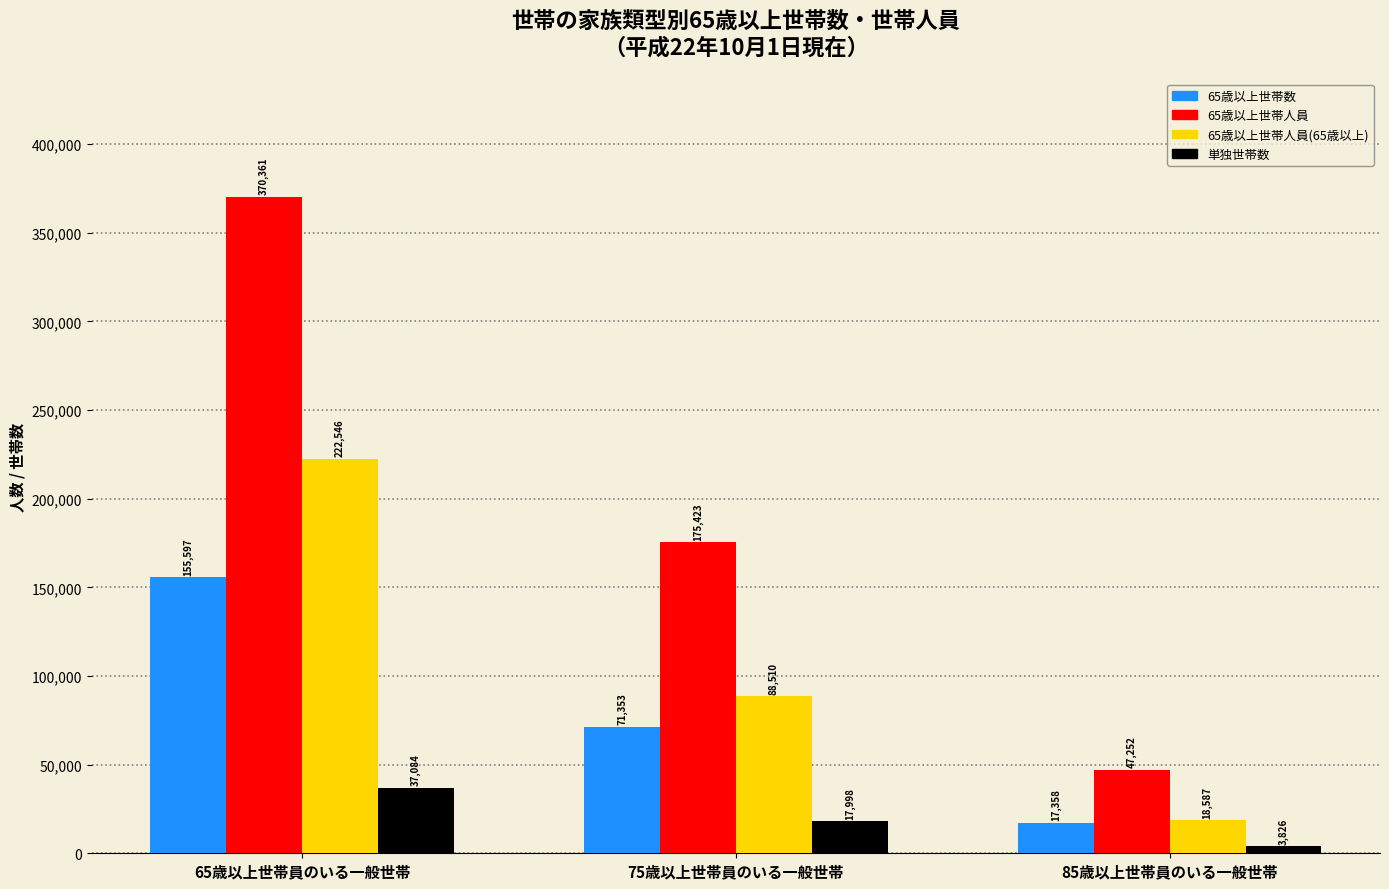

Between 65歳以上世帯員のいる一般世帯 and 85歳以上世帯員のいる一般世帯, which series saw the biggest shift?

65歳以上世帯人員